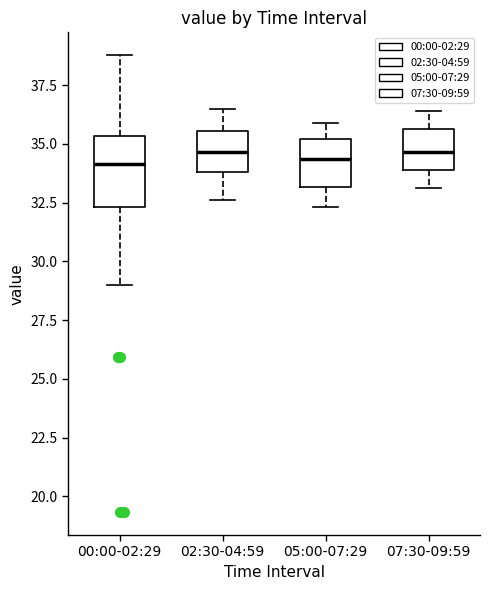

Comparing the boxes themselves (not the whiskers), which one is the tallest?

00:00-02:29